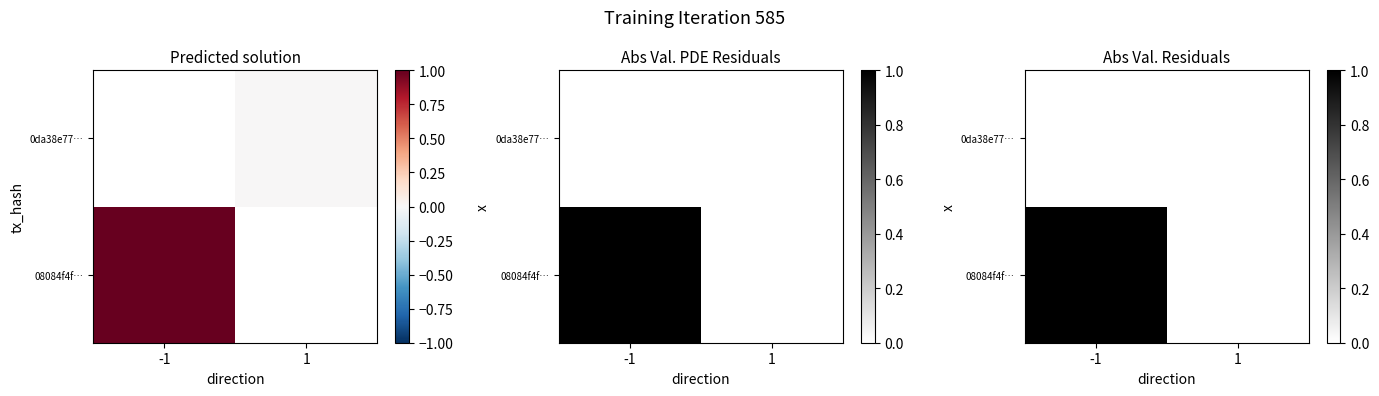

What is the sum of the 08084f4f… values at -1 and 1?

1